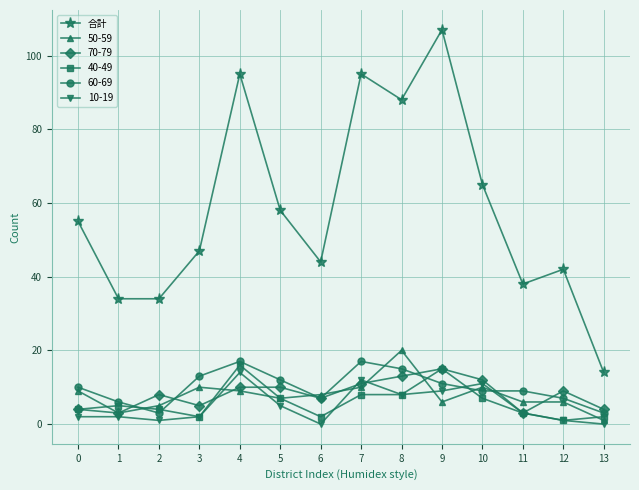

At which category does the chart reach its peak across all series?

9